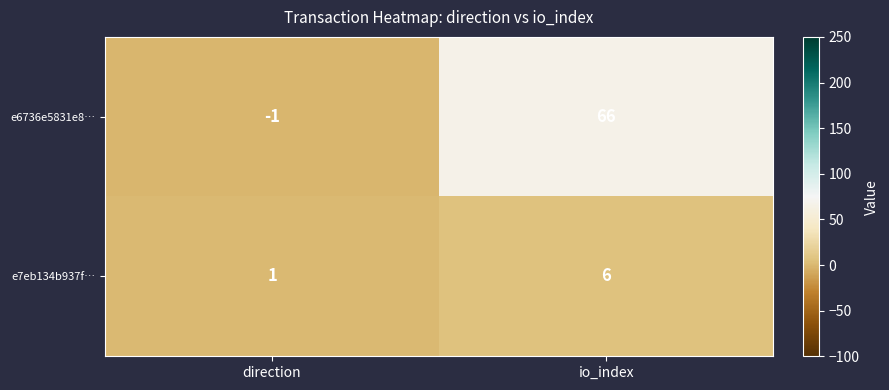

What is the sum of the e6736e5831e8… values at io_index and direction?

65